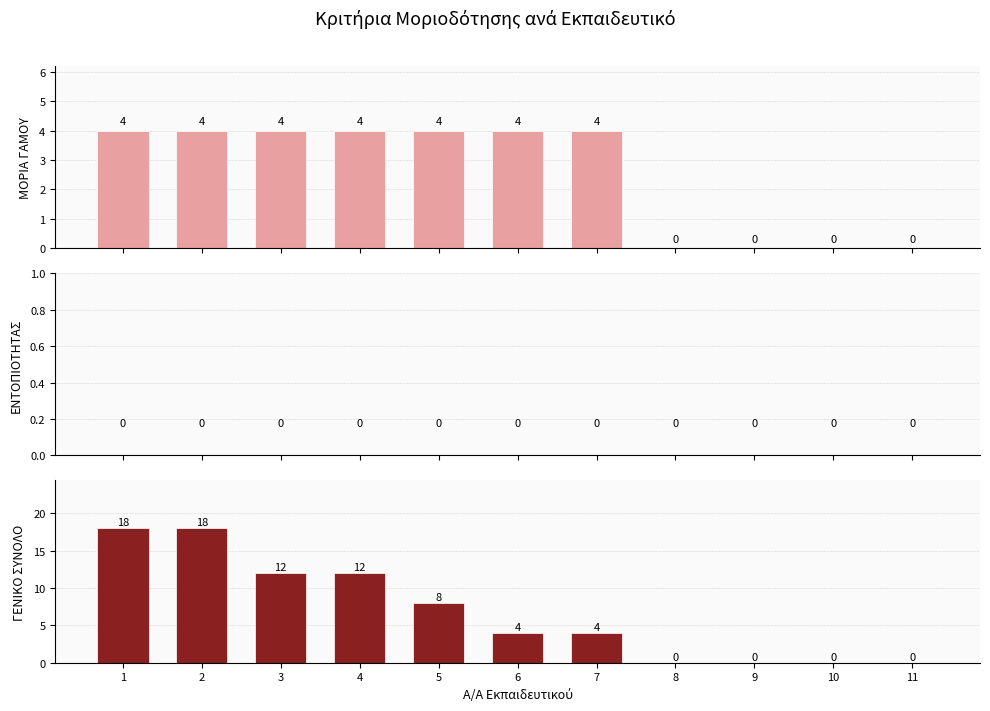

What is the average value of the ΓΕΝΙΚΟ ΣΥΝΟΛΟ series?

7